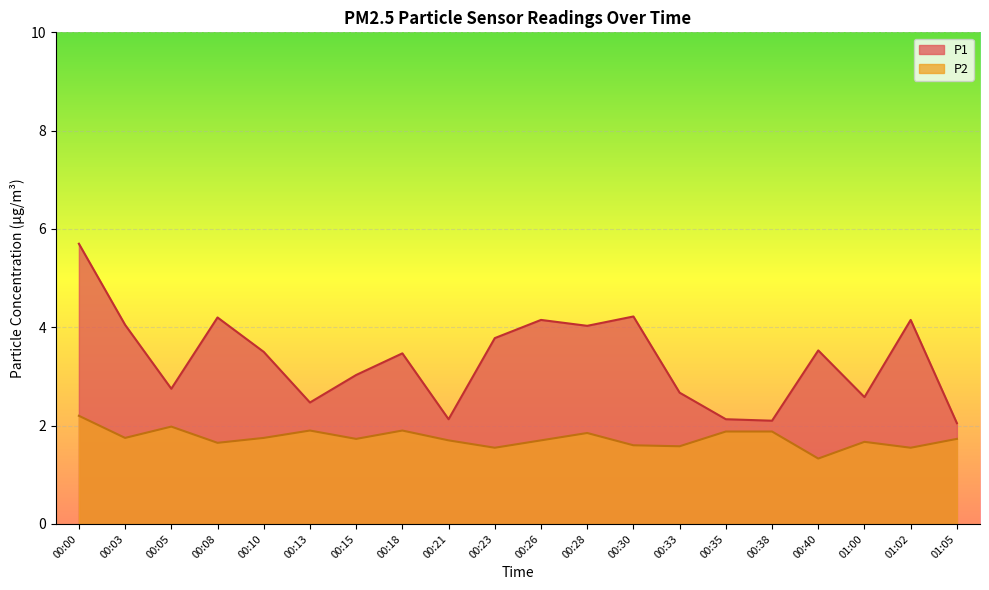

Reading left to right, what are all the values shown in this chart?

P1: 00:00=5.7	00:03=4.0	00:05=2.8	00:08=4.2	00:10=3.5	00:13=2.5	00:15=3.0	00:18=3.5	00:21=2.1	00:23=3.8	00:26=4.2	00:28=4.0	00:30=4.2	00:33=2.7	00:35=2.1	00:38=2.1	00:40=3.5	01:00=2.6	01:02=4.2	01:05=2.0
P2: 00:00=2.2	00:03=1.8	00:05=2.0	00:08=1.6	00:10=1.8	00:13=1.9	00:15=1.7	00:18=1.9	00:21=1.7	00:23=1.6	00:26=1.7	00:28=1.9	00:30=1.6	00:33=1.6	00:35=1.9	00:38=1.9	00:40=1.3	01:00=1.7	01:02=1.6	01:05=1.7